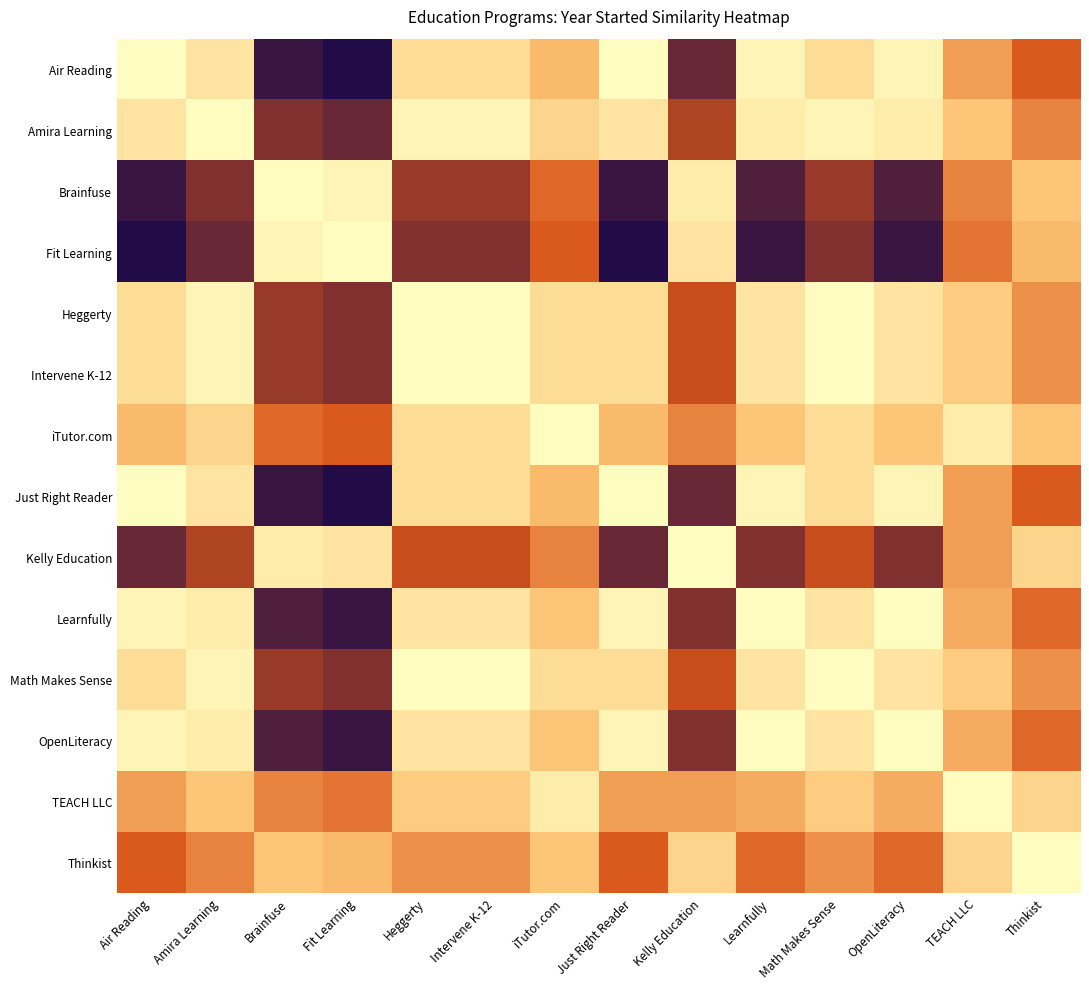

Which label corresponds to the largest value in the chart?

Air Reading